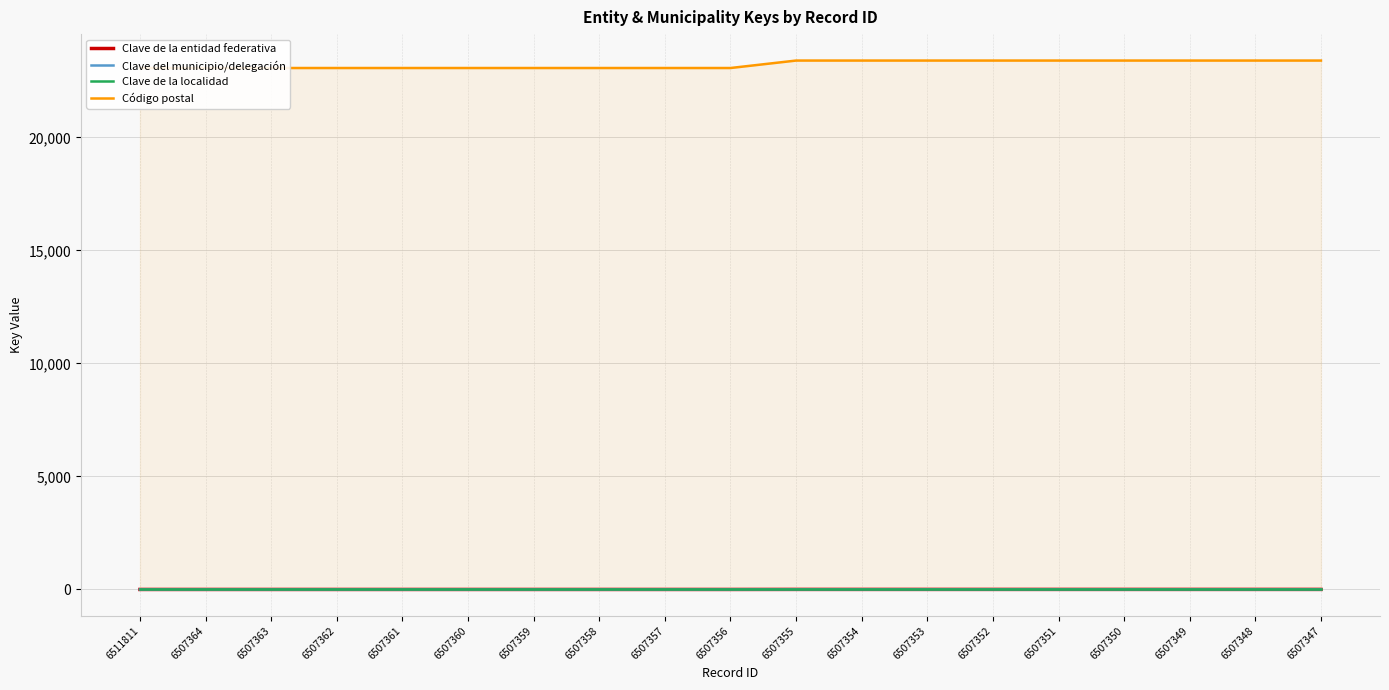

What is the greatest value displayed?

23400